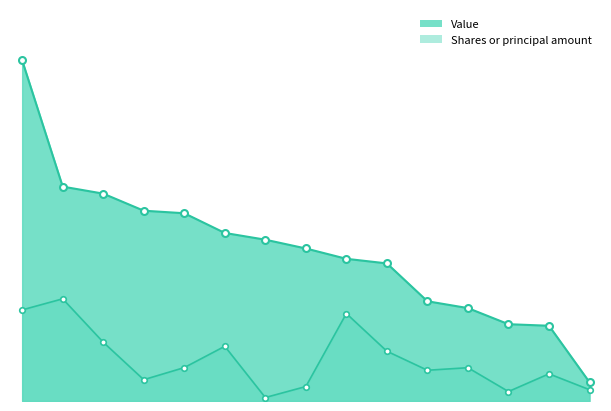

What is the value of the Shares or principal amount point at the 1st from the left?

933598.7